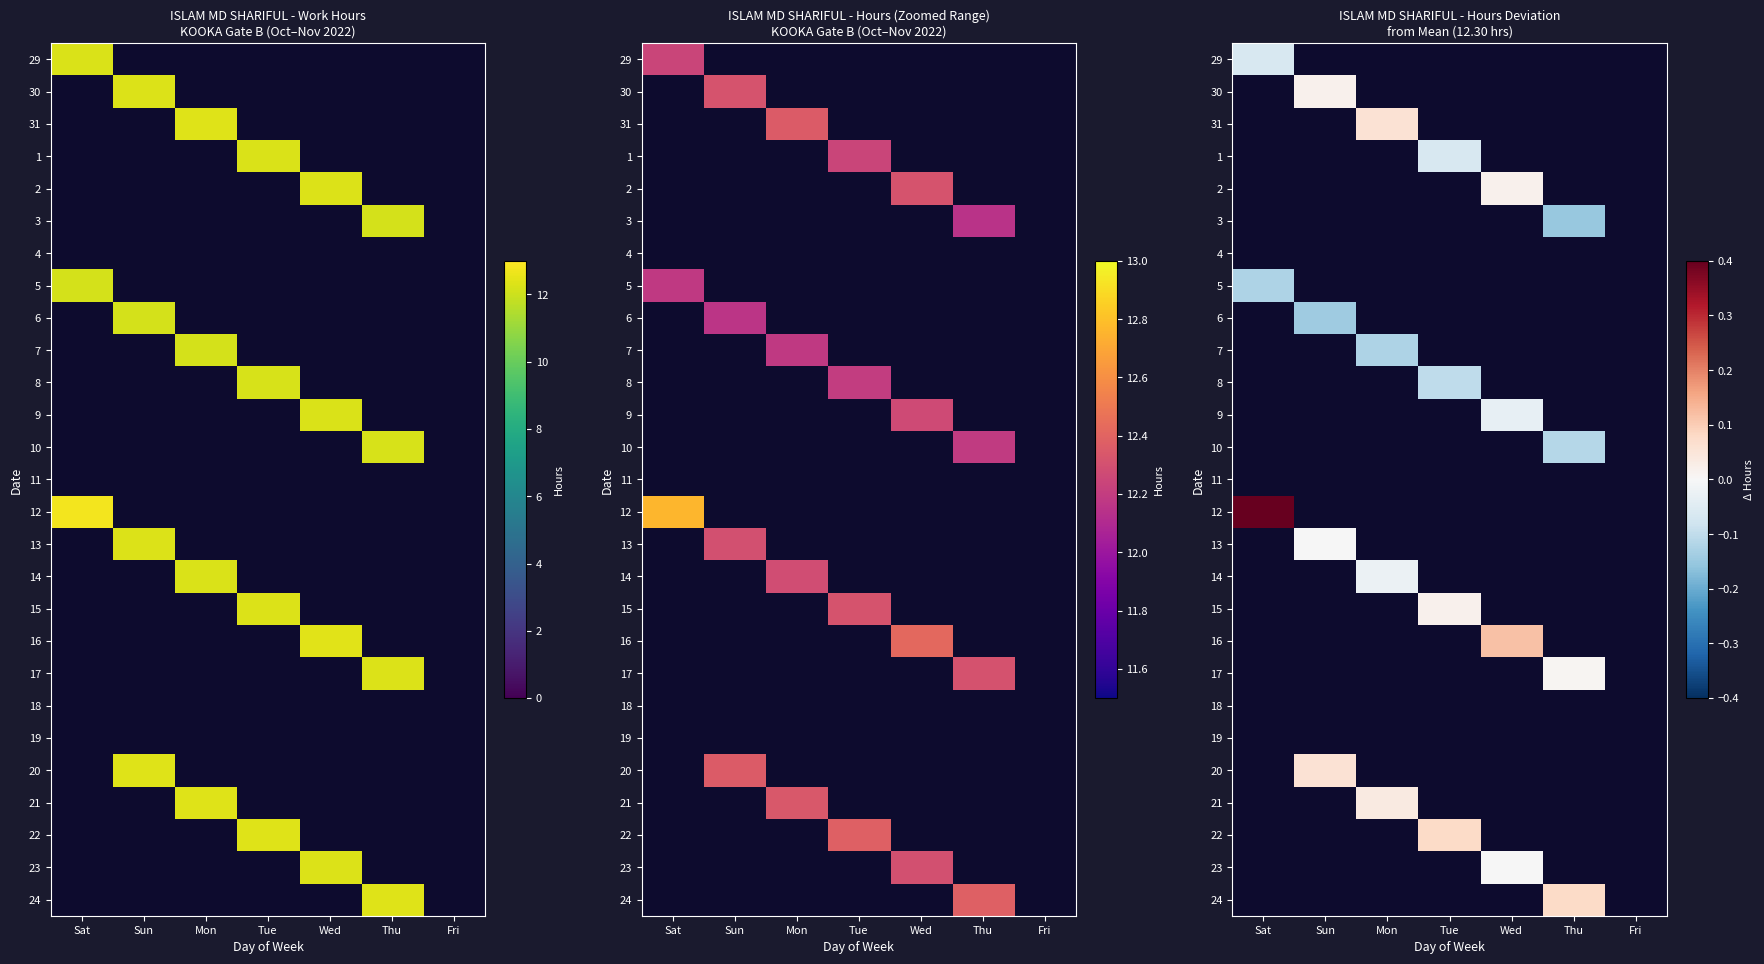

Is the value of 9 at Thu greater than the value of 30 at Sun?

No